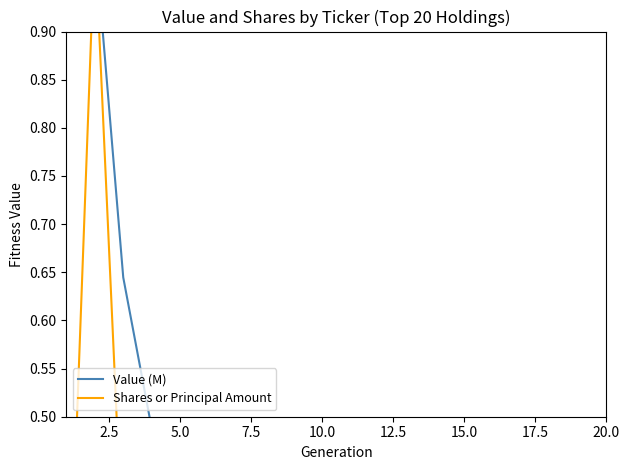

What is the difference between the maximum and minimum values in the Shares or Principal Amount series?

1.0